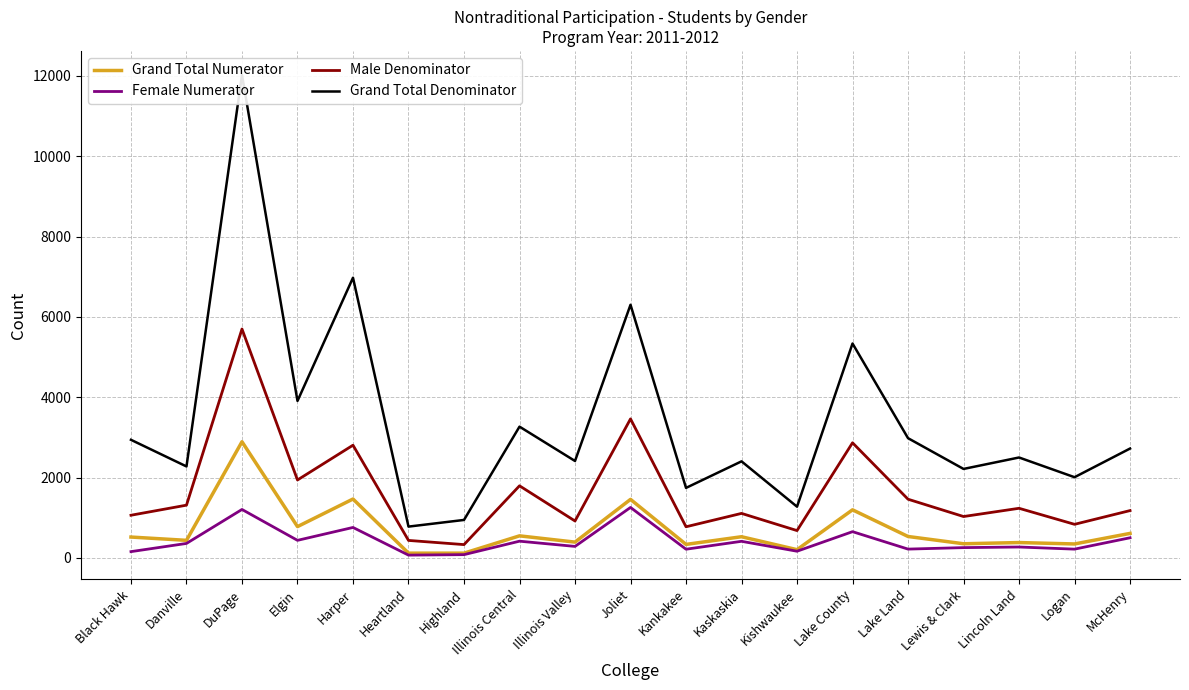

Rank the categories by Grand Total Denominator value from highest to lowest.

DuPage, Harper, Joliet, Lake County, Elgin, Illinois Central, Lake Land, Black Hawk, McHenry, Lincoln Land, Illinois Valley, Kaskaskia, Danville, Lewis & Clark, Logan, Kankakee, Kishwaukee, Highland, Heartland